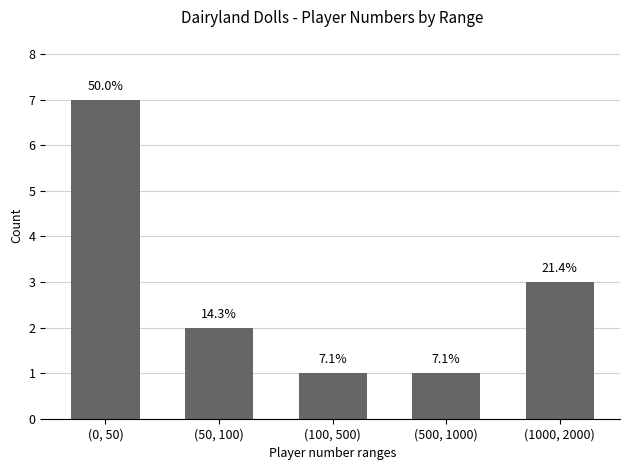

List the labels in order of value, largest first.

(0, 50), (1000, 2000), (50, 100), (100, 500), (500, 1000)